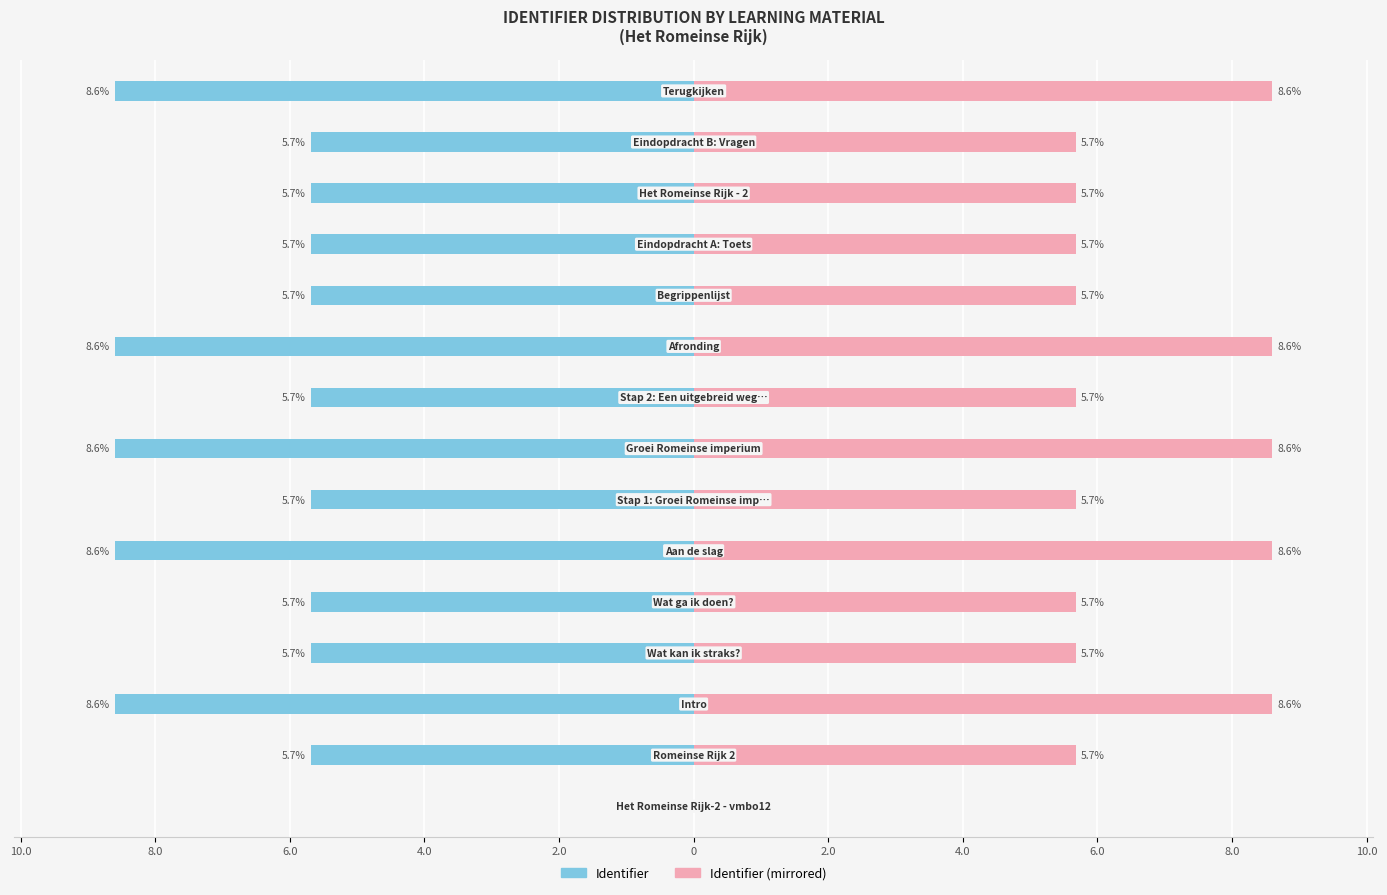

Between 8.0 and 13, which series saw the biggest shift?

Identifier